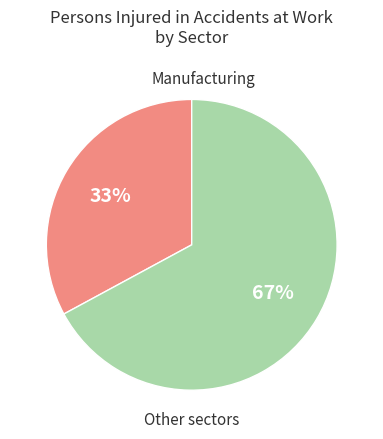

Is there any slice that represents more than half of the pie?

Yes